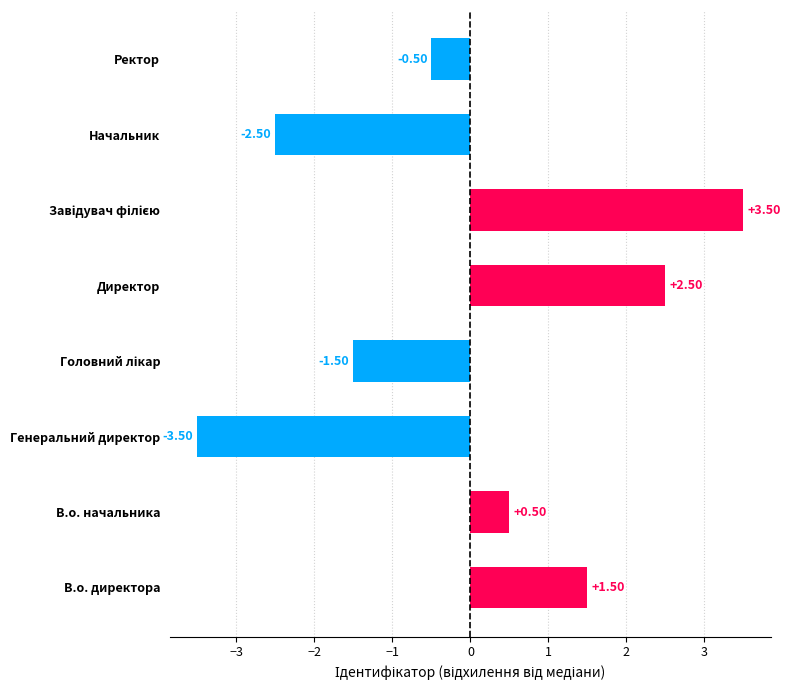

What is the sum of the values at Начальник and Ректор?

-3.0